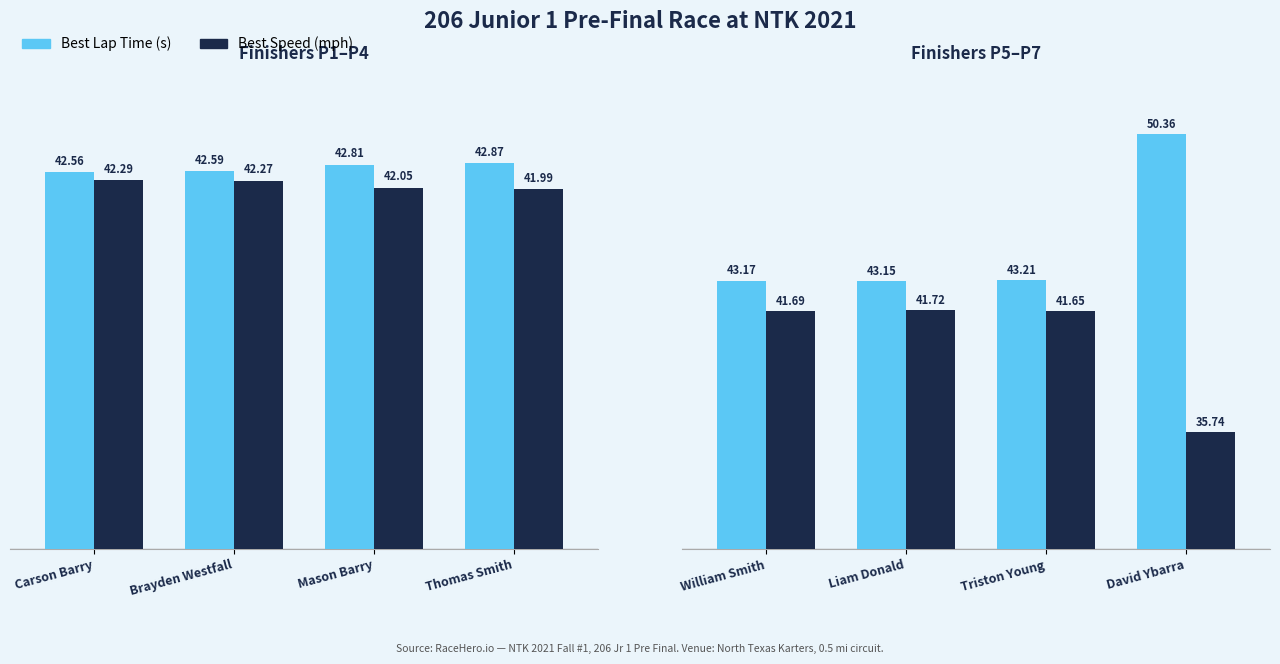

How many data points does each series have?

4